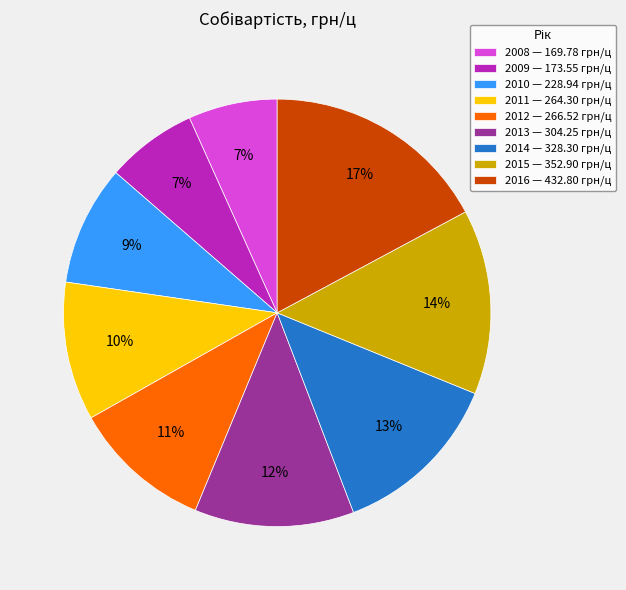

True or false: 2015 accounts for 28% of the total.

False